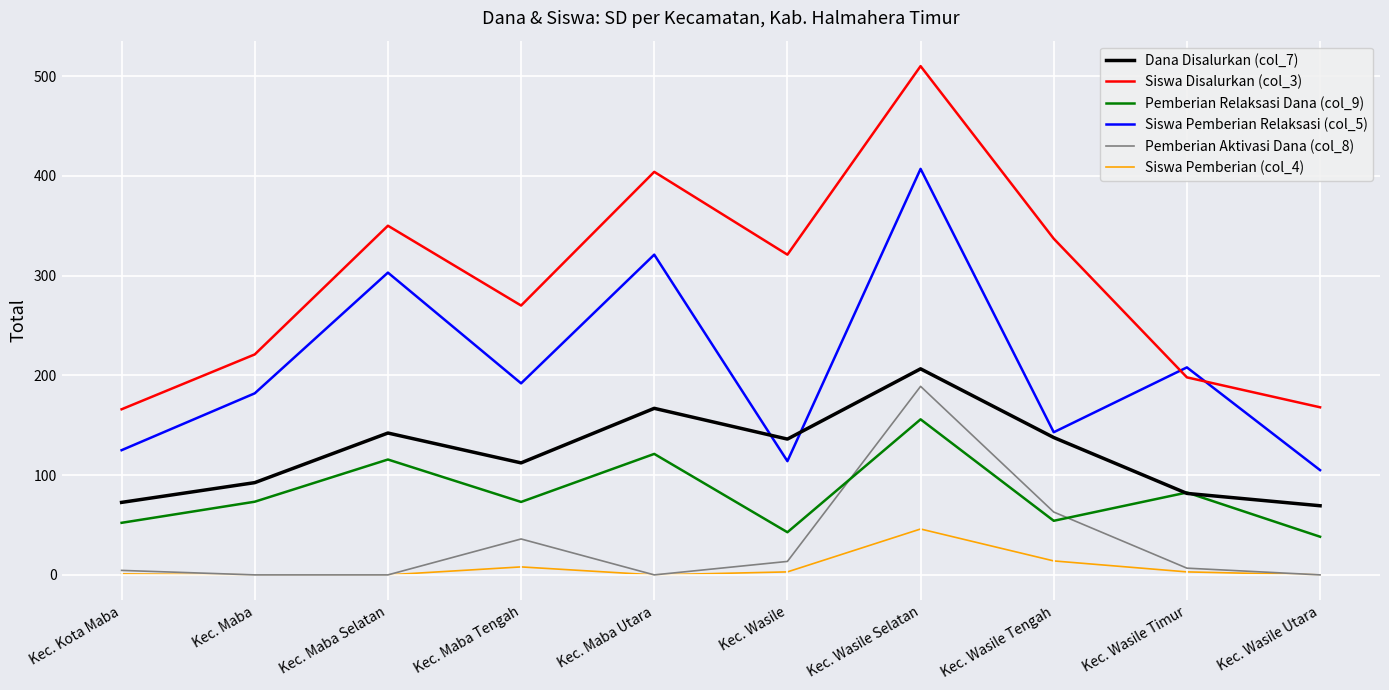

How many lines are shown in the chart?

6